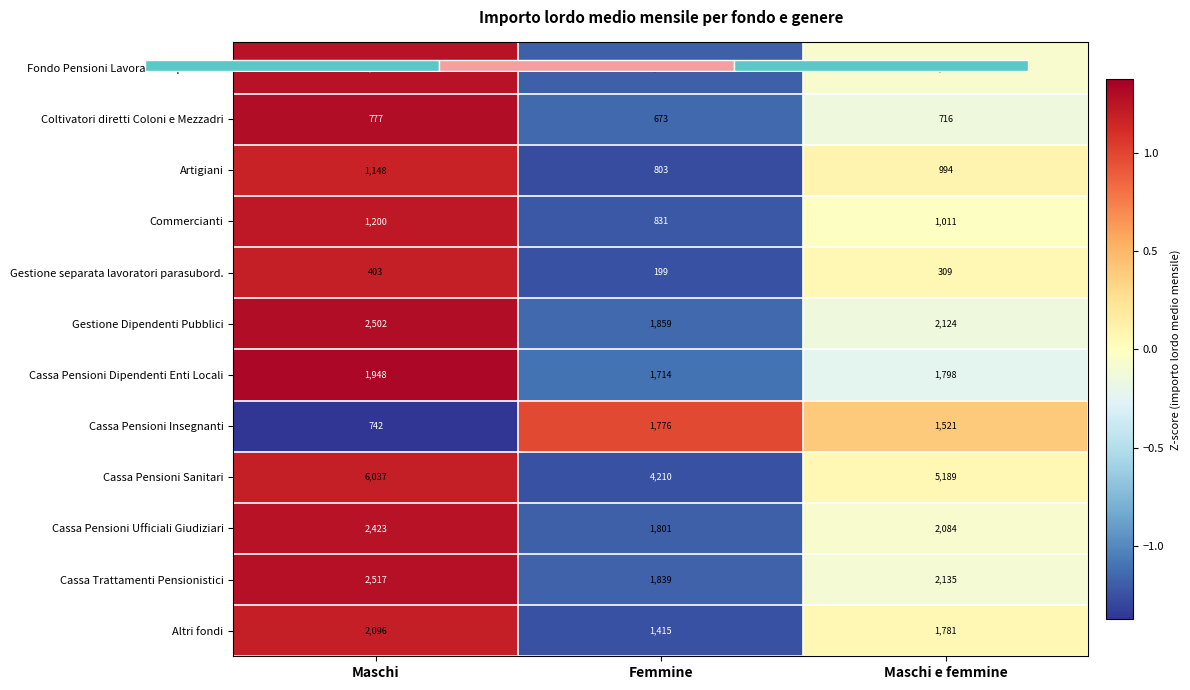

What is the maximum value for Cassa Pensioni Dipendenti Enti Locali?

1.3